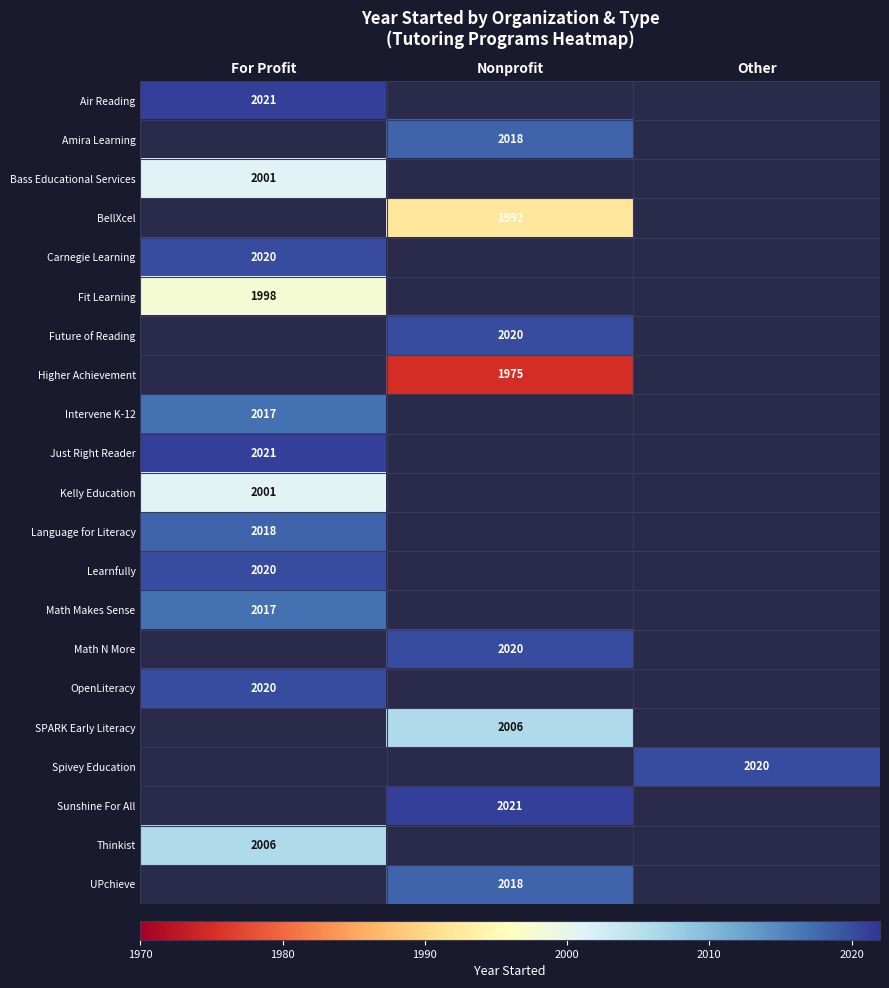

At how many categories does at least one series exceed 2016?

3